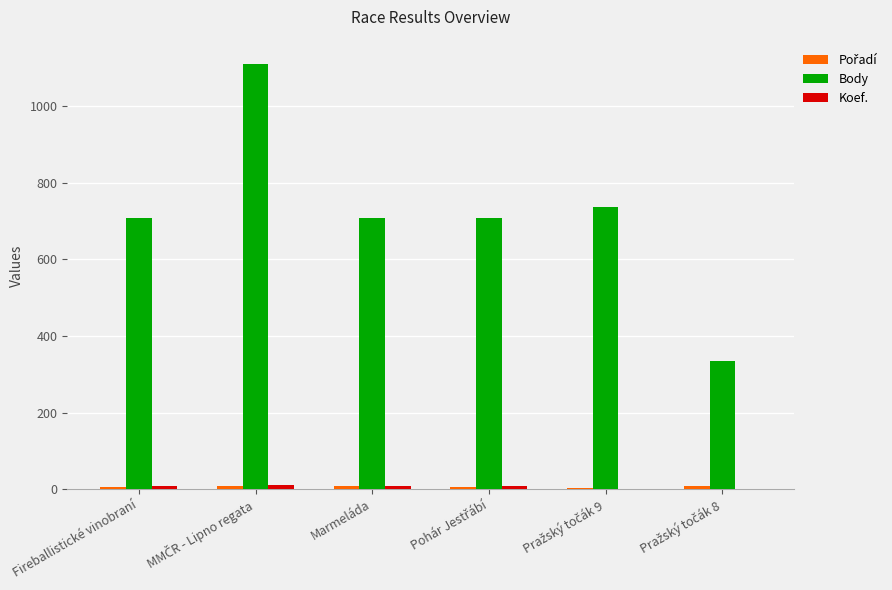

What is the sum of all Body values?

4305